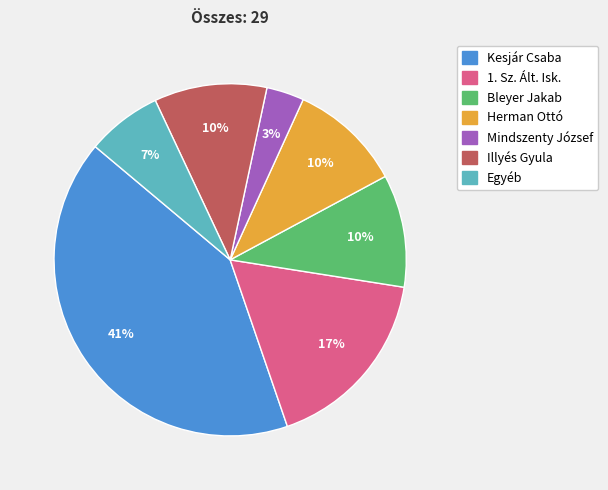

To the nearest percent, what is the difference between the Egyéb and 1. Sz. Ált. Isk. slice percentages?

10%